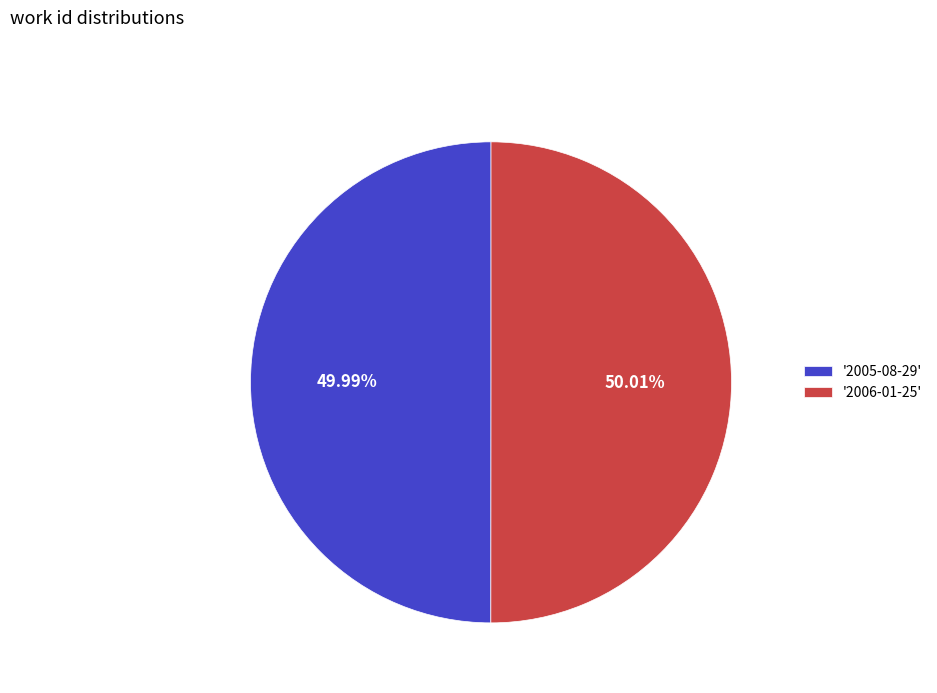

Do '2005-08-29' and '2006-01-25' together represent more than half of the pie?

Yes